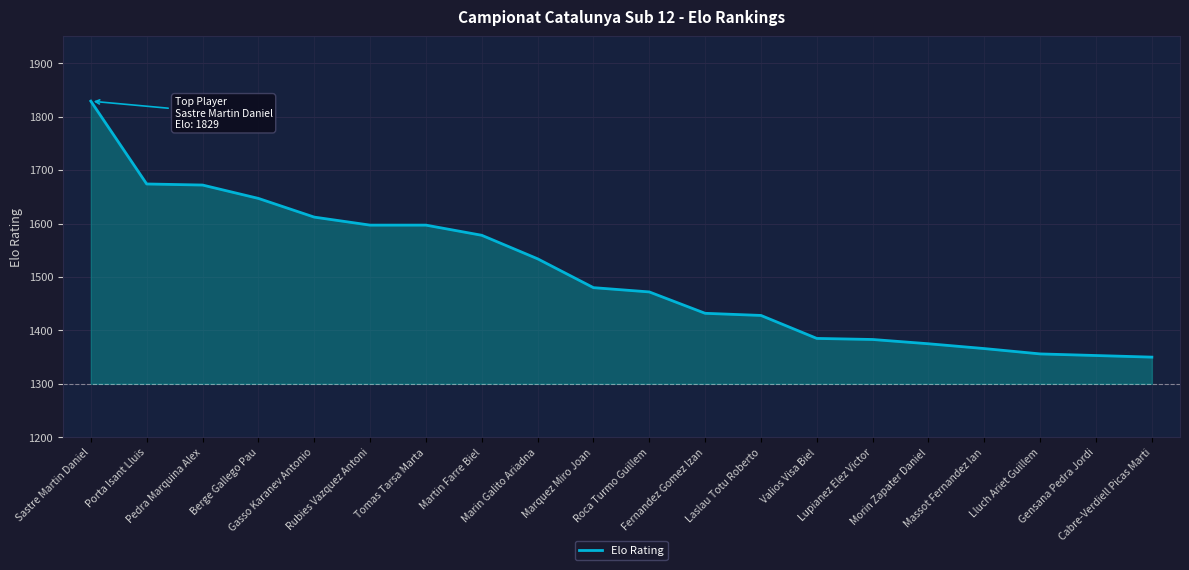

What is the change in value from Martin Farre Biel to Massot Fernandez Ian?

-212